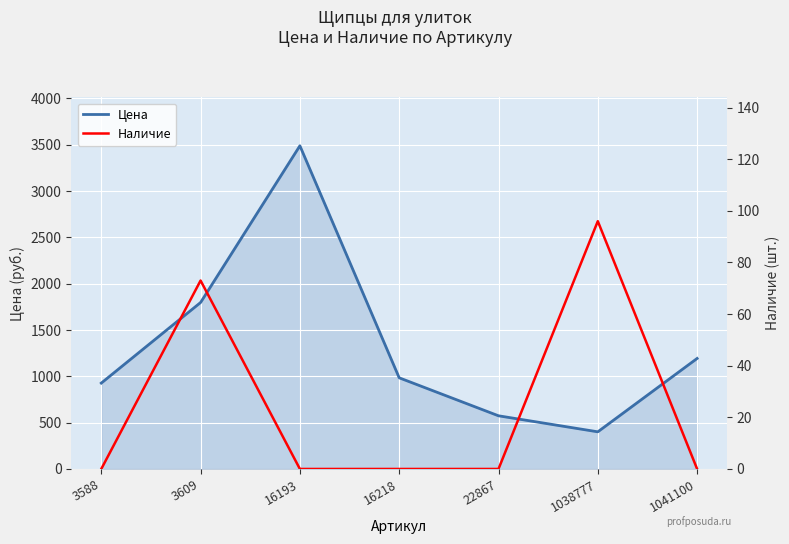

At which category is the sum across all series the highest?

16193